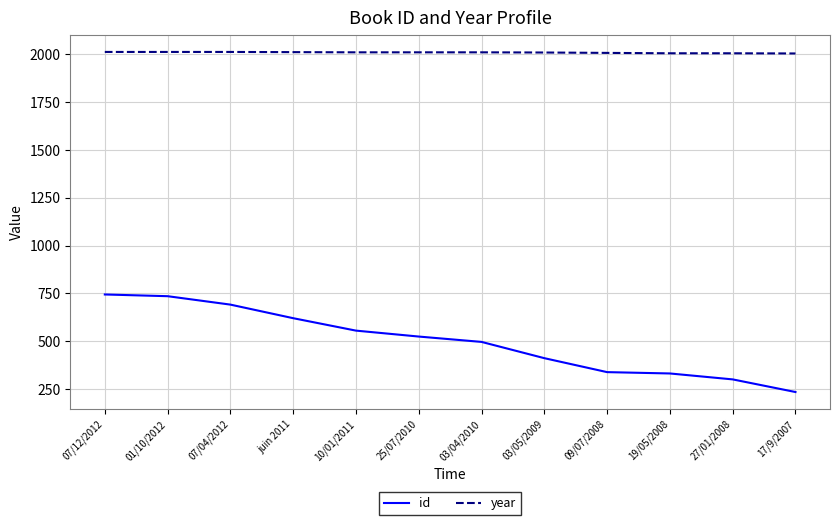

True or false: id and year cross at least once.

False